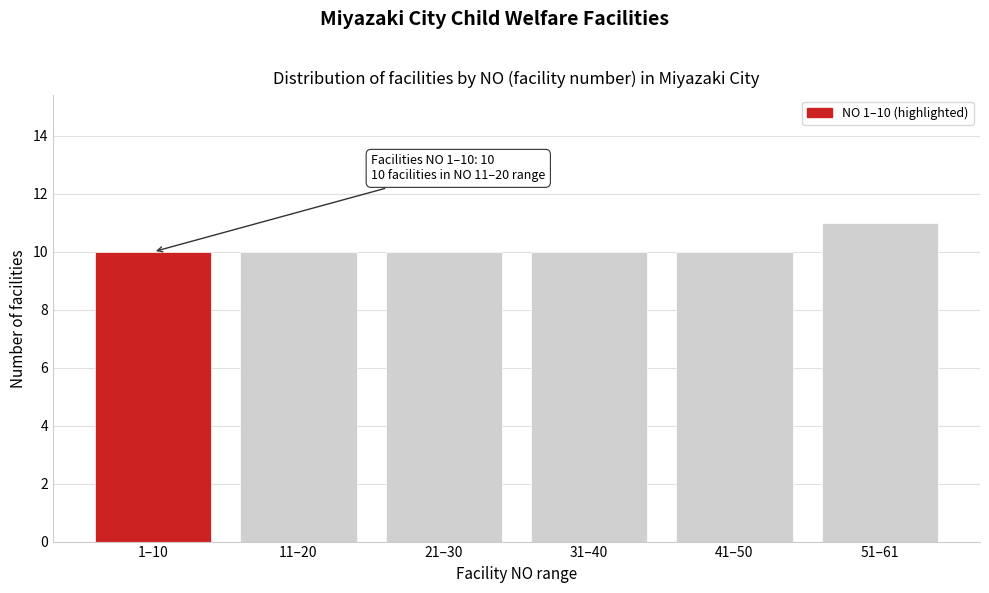

Reading left to right, what are all the values shown in this chart?

10	10	10	10	10	11